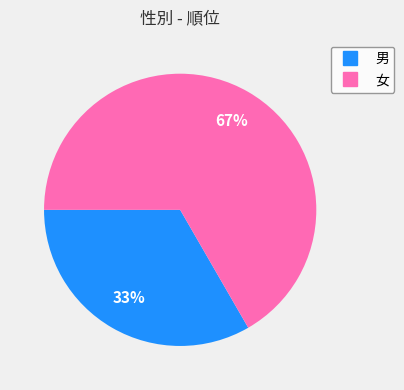

How many segments does this pie chart have?

2